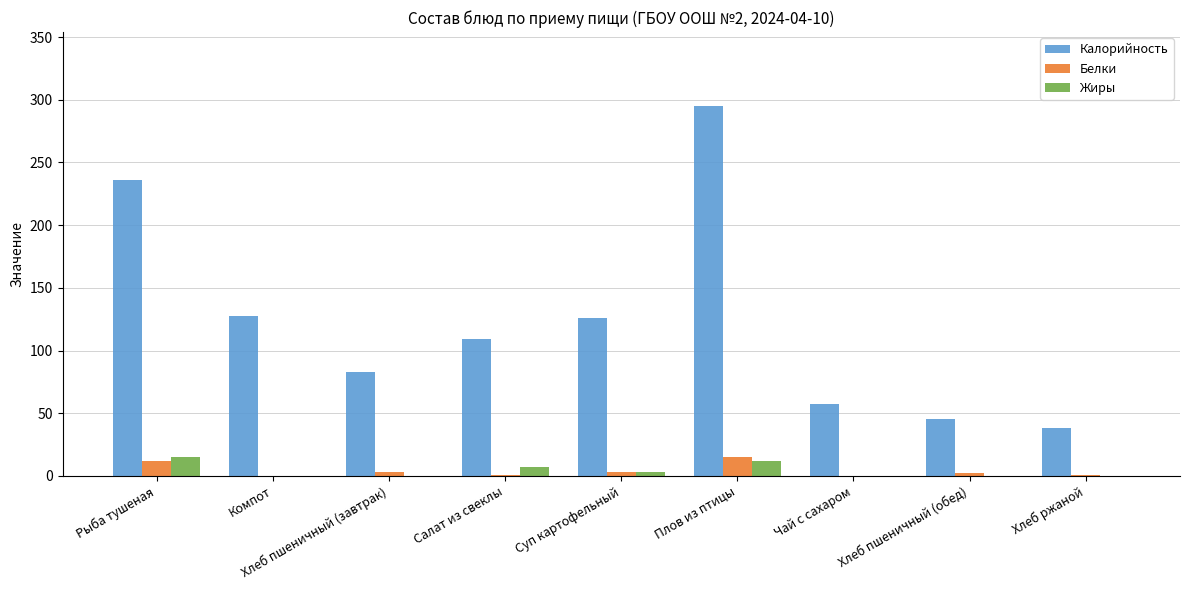

At which category is the sum across all series the highest?

Плов из птицы